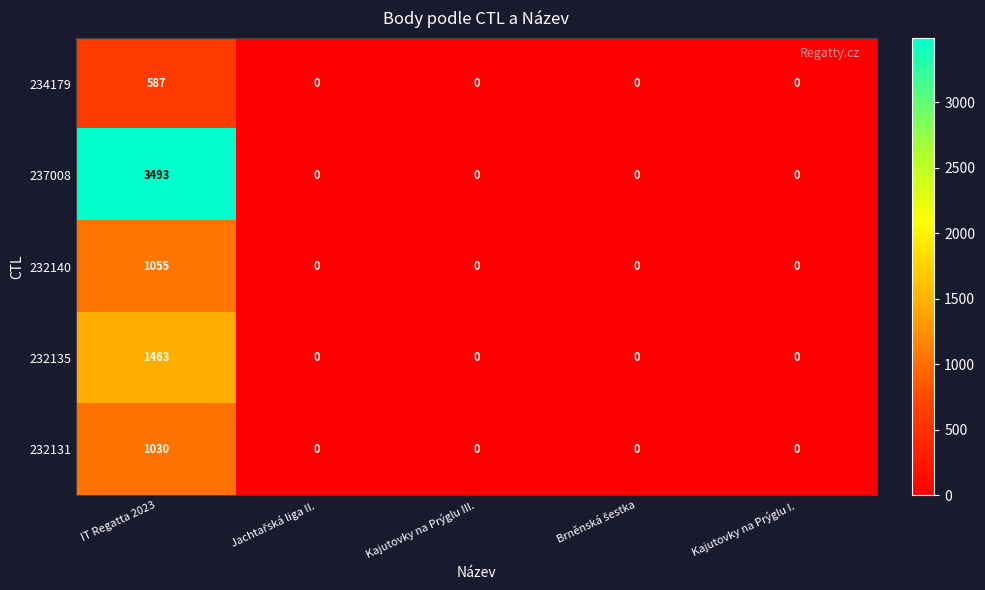

The 232140 series shows 688 at Kajutovky na Prýglu I.. True or false?

False